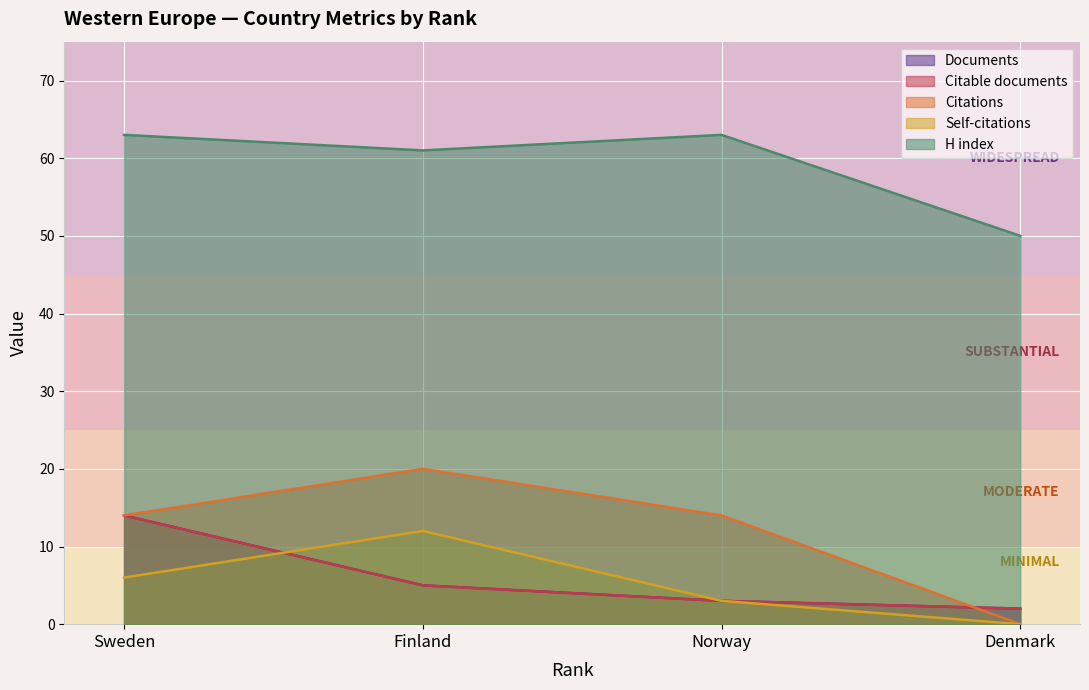

Reading right to left, list all the values displayed in this chart.

Documents: 2	3	5	14
Citable documents: 2	3	5	14
Citations: 0	14	20	14
Self-citations: 0	3	12	6
H index: 50	63	61	63